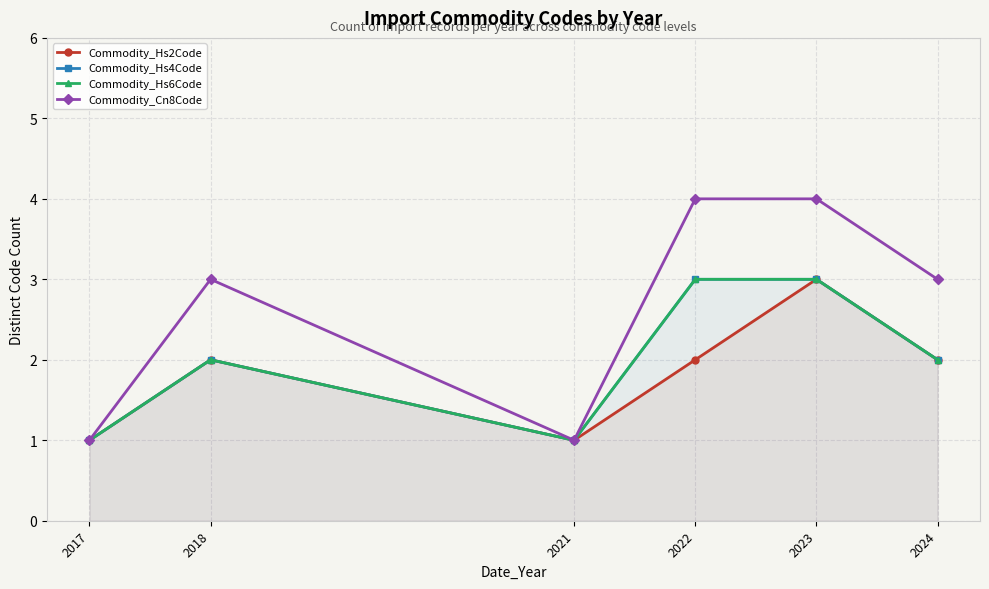

Which series changed the most between 2017 and 2024?

Commodity_Cn8Code